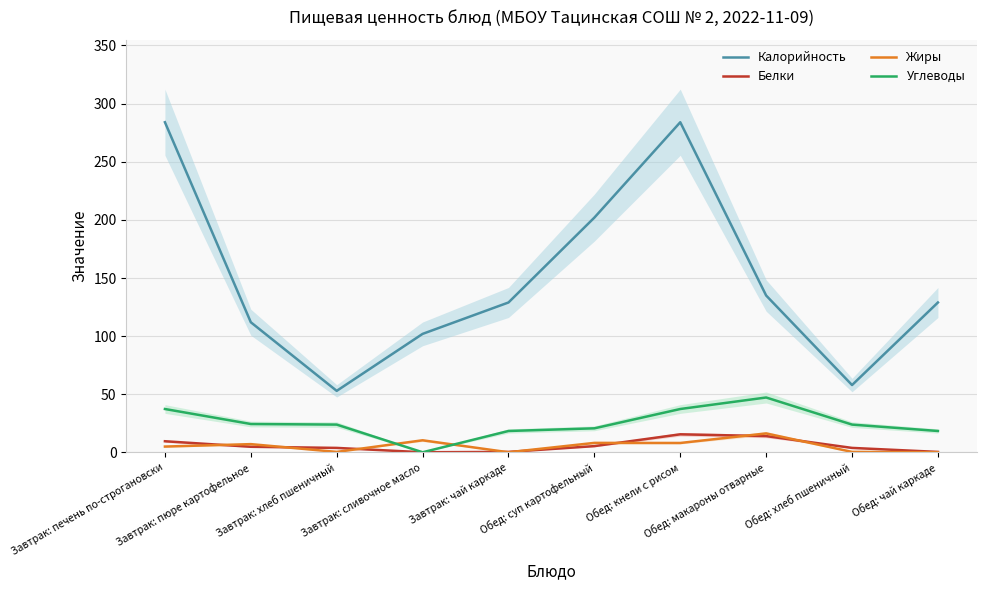

True or false: Калорийность and Жиры cross at least once.

False